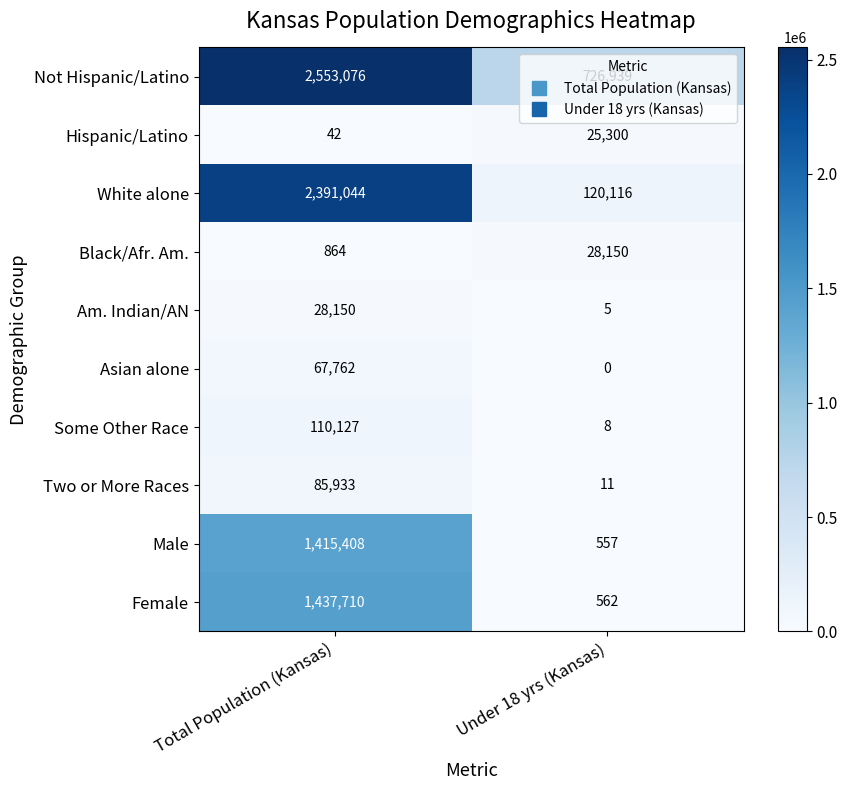

Is it true that Two or More Races equals 17 at Under 18 yrs (Kansas)?

False